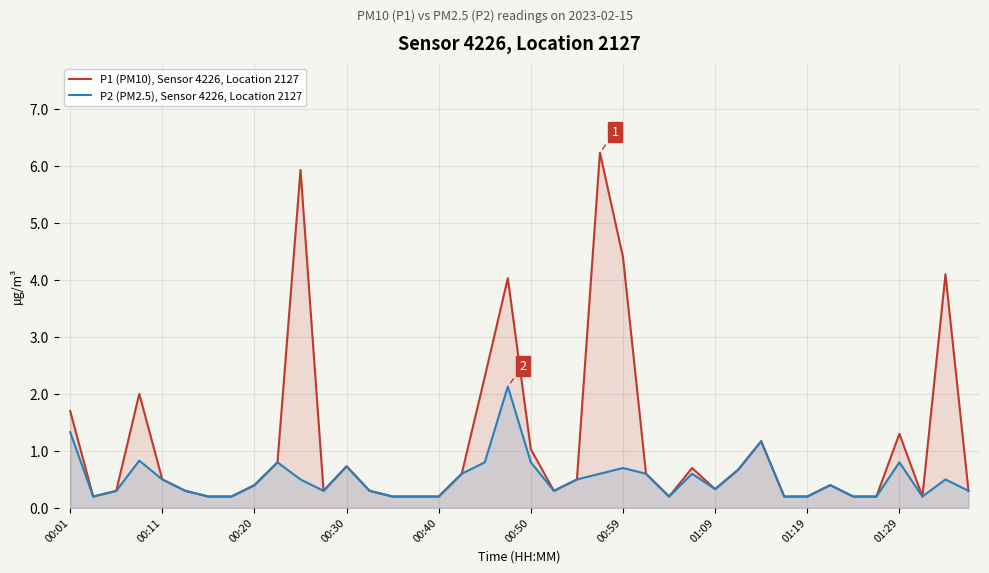

What are all the series names shown in the legend?

P1 (PM10), Sensor 4226, Location 2127, P2 (PM2.5), Sensor 4226, Location 2127